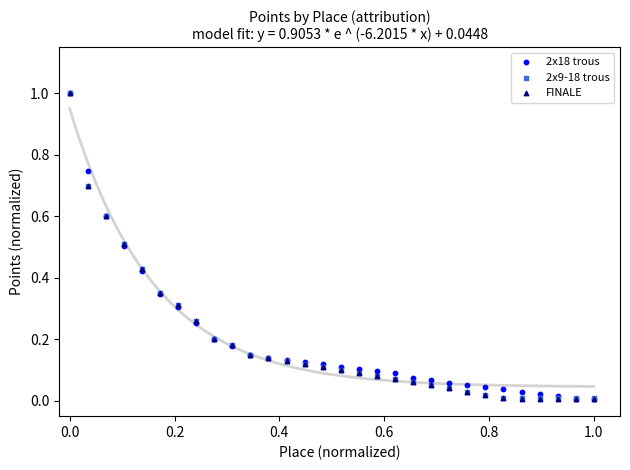

Which series has the largest Y range (max minus min)?

FINALE